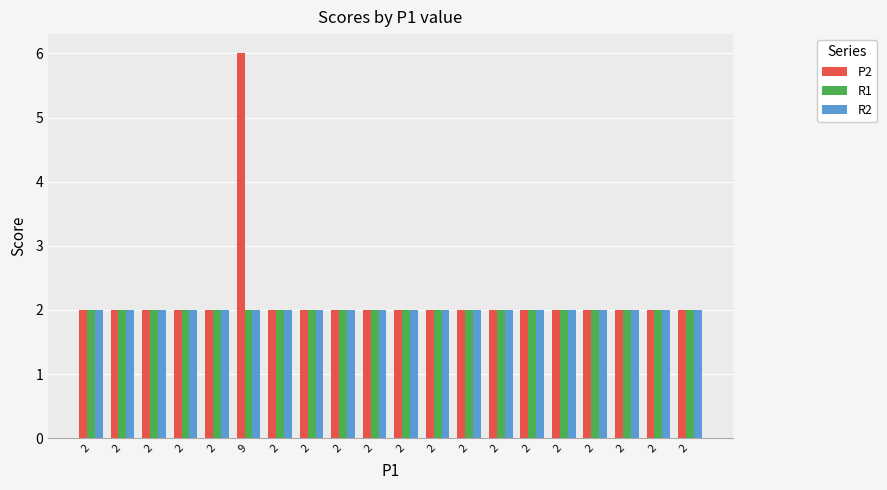

What are all the series names shown in the legend?

P2, R1, R2